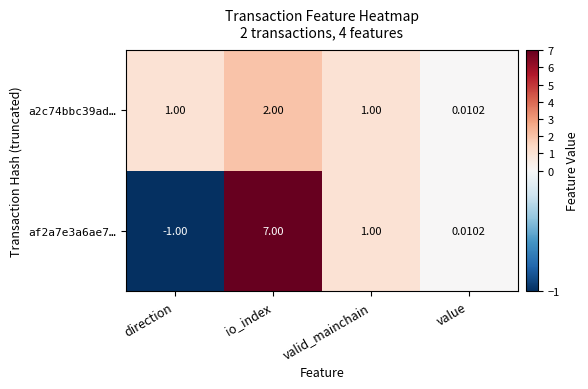

At which label does af2a7e3a6ae7… reach its minimum?

direction